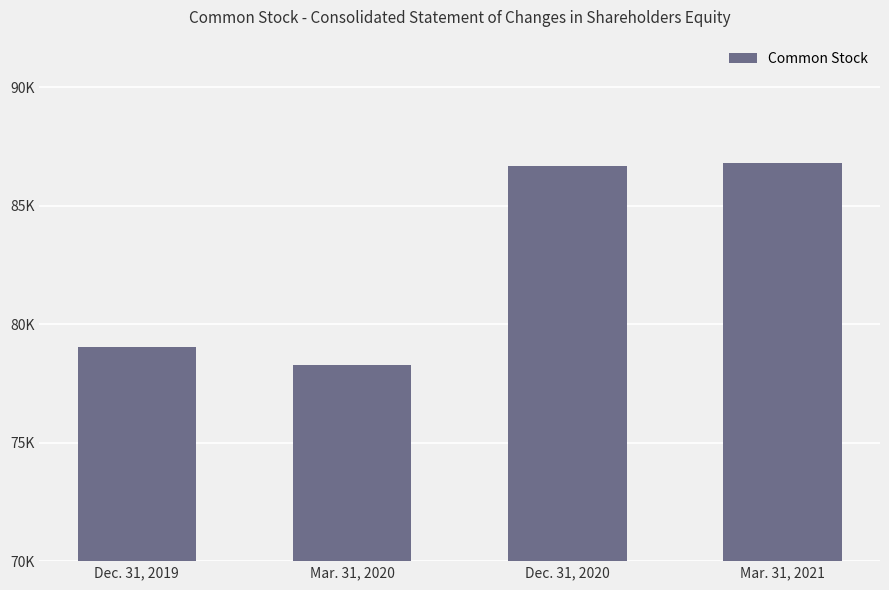

Reading right to left, transcribe all the data shown in this chart.

86777	86675	78284	79014